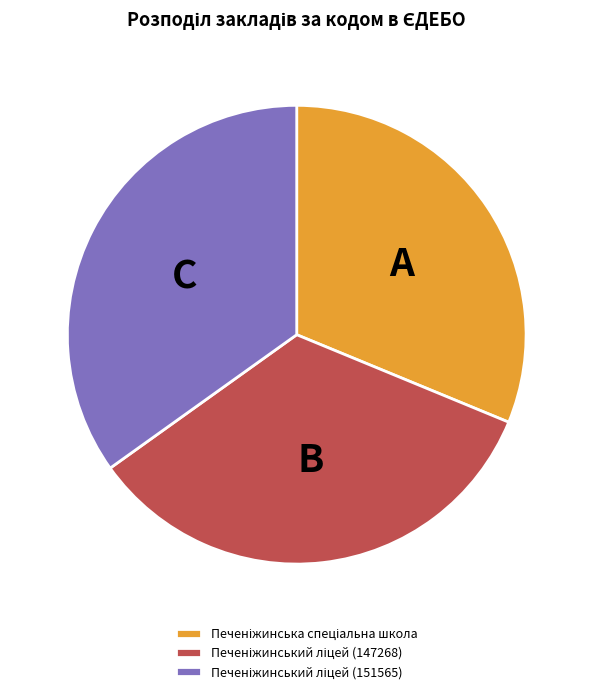

Is there any slice that represents more than half of the pie?

No